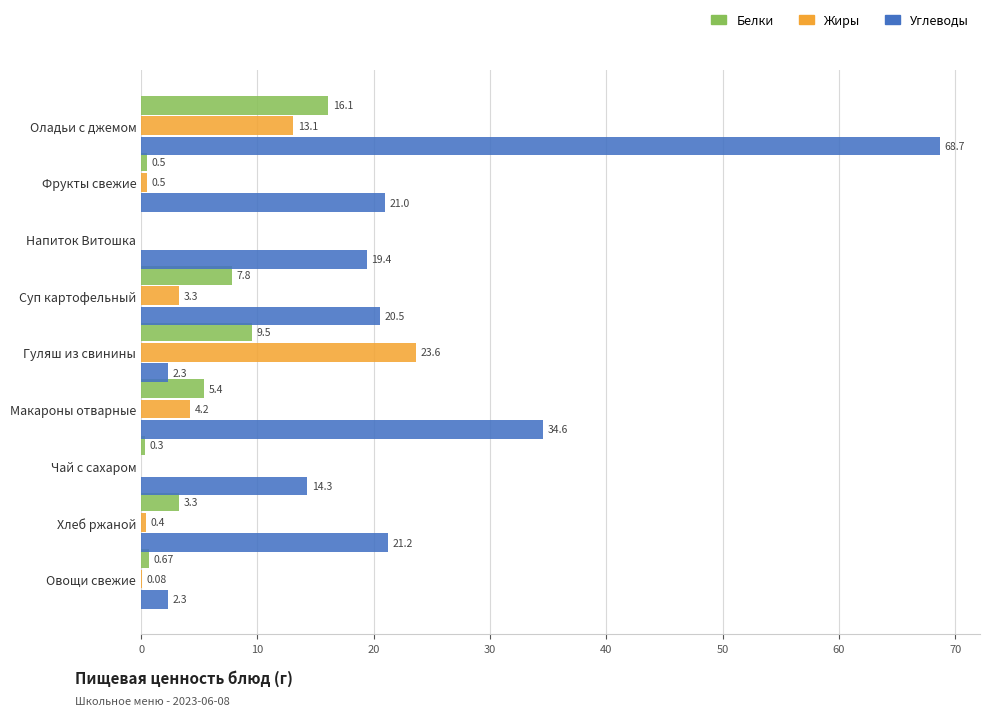

Where is Жиры nearest to the value 11?

Оладьи с джемом